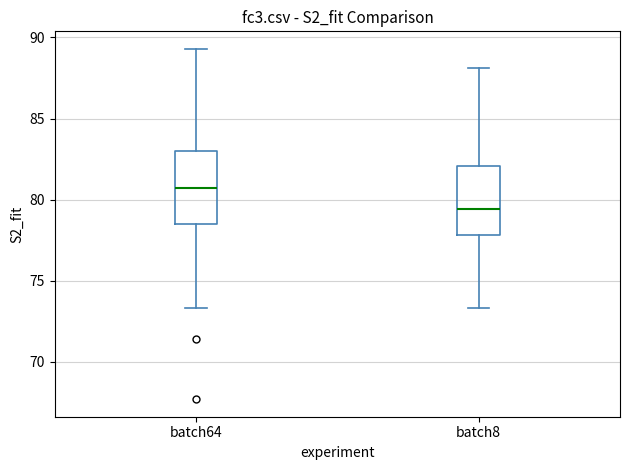

Which box has the lowest median line?

batch8